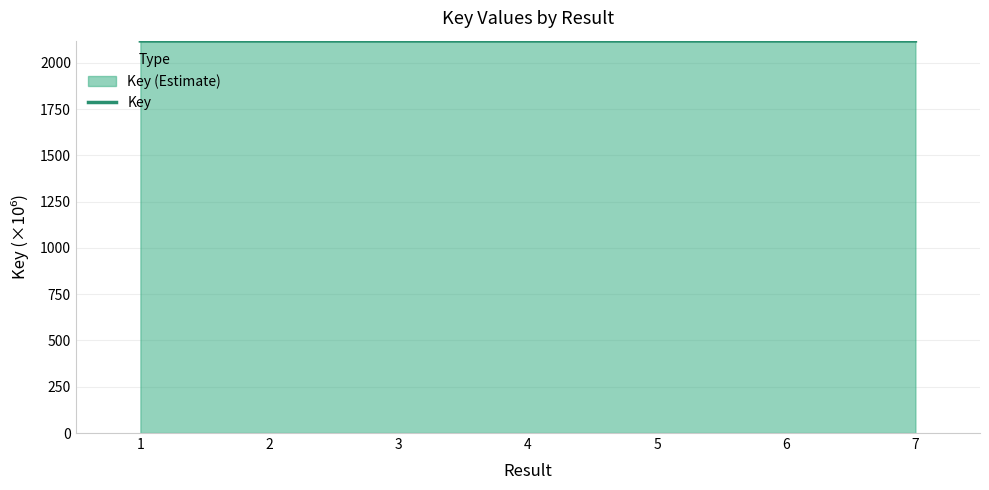

List the labels in order of value, largest first.

7, 1, 4, 5, 2, 6, 3